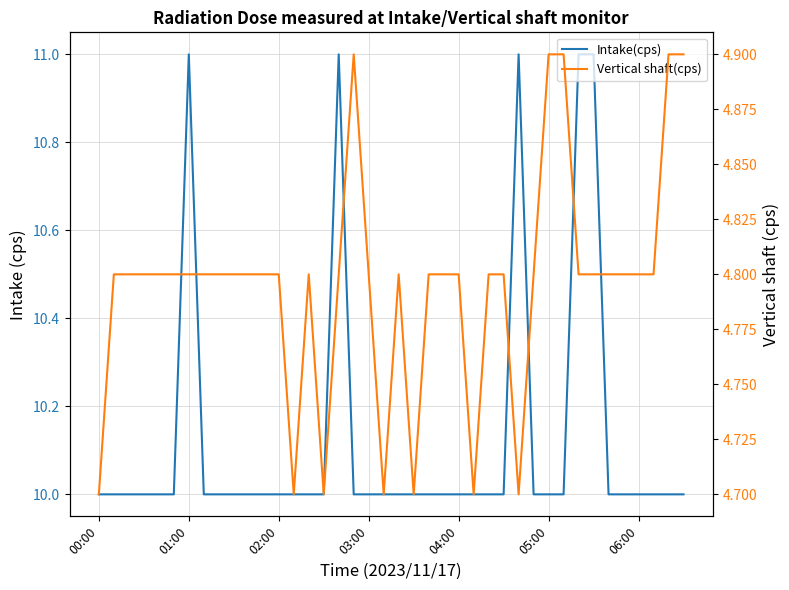

What is the sum of all Intake(cps) values?

405.0